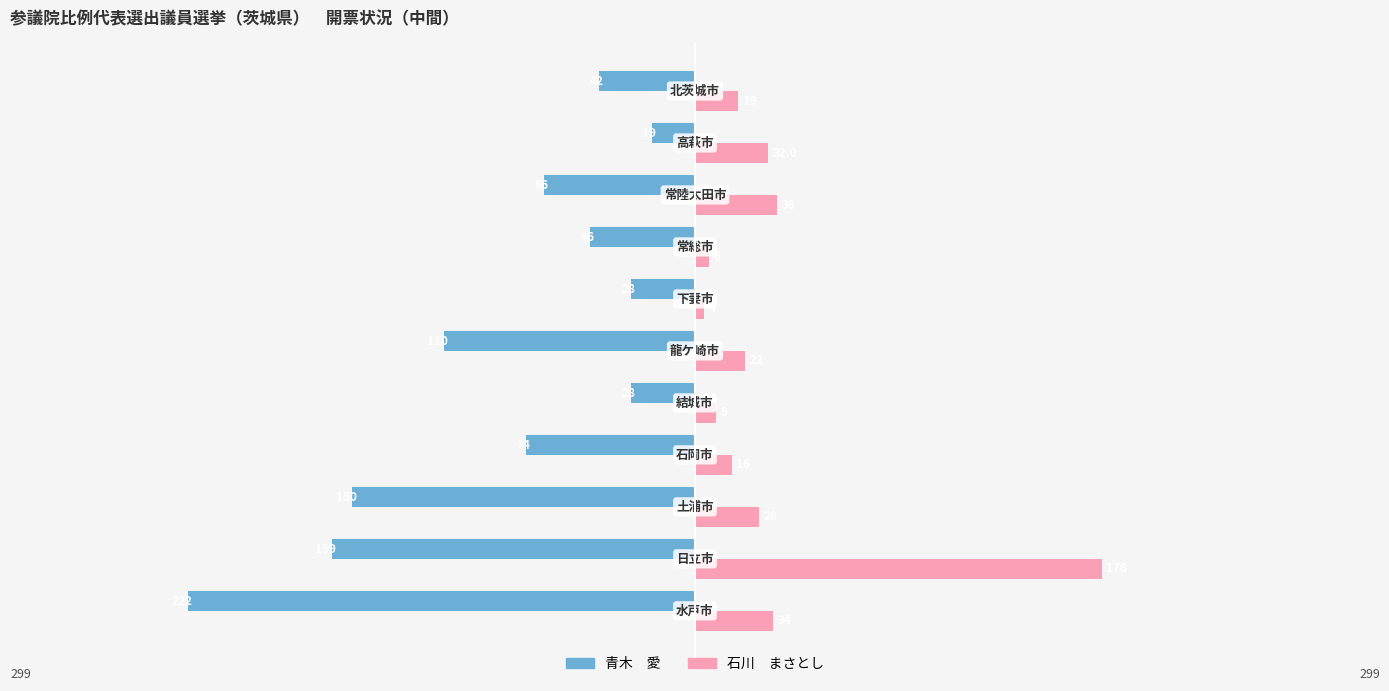

What is the minimum value shown in the chart?

-222.0